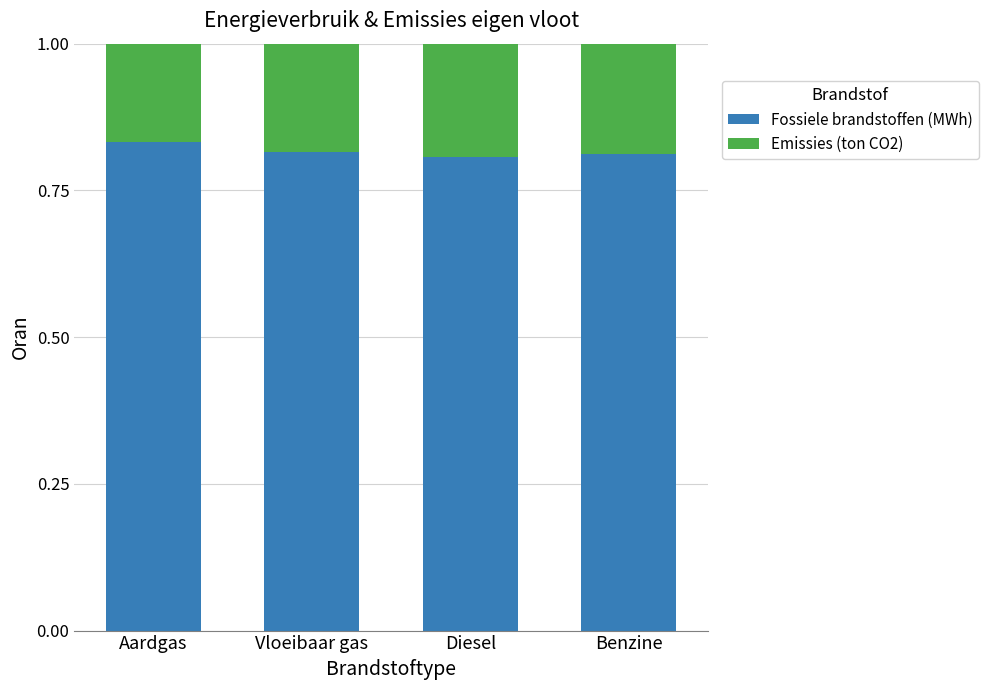

What is the sum of the Fossiele brandstoffen (MWh) values at Benzine and Vloeibaar gas?

1.6